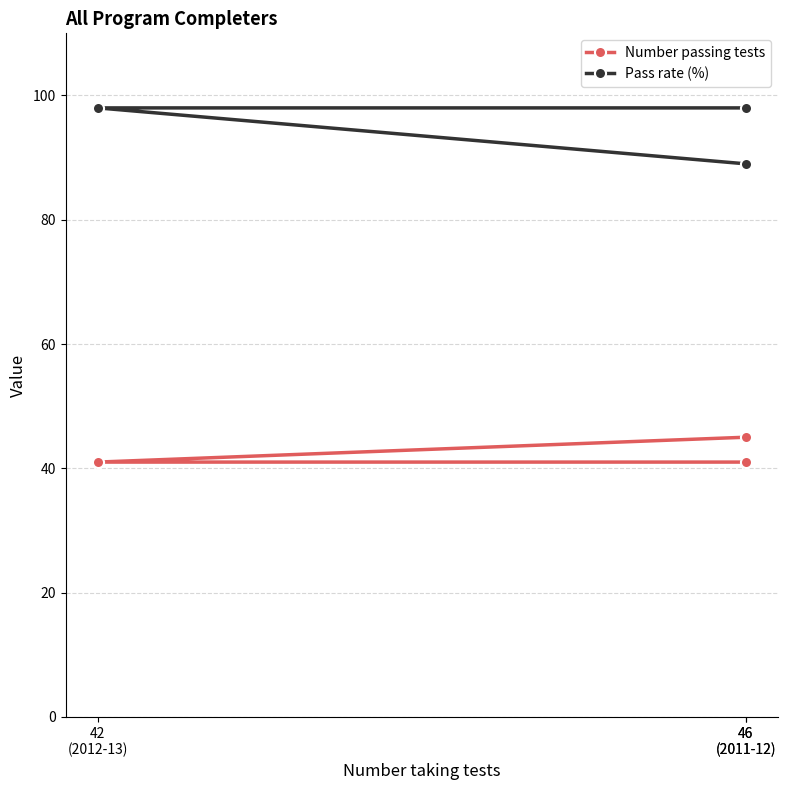

Rank the categories by Pass rate (%) value from highest to lowest.

42
(2012-13), 46
(2011-12), 46
(2011-12)